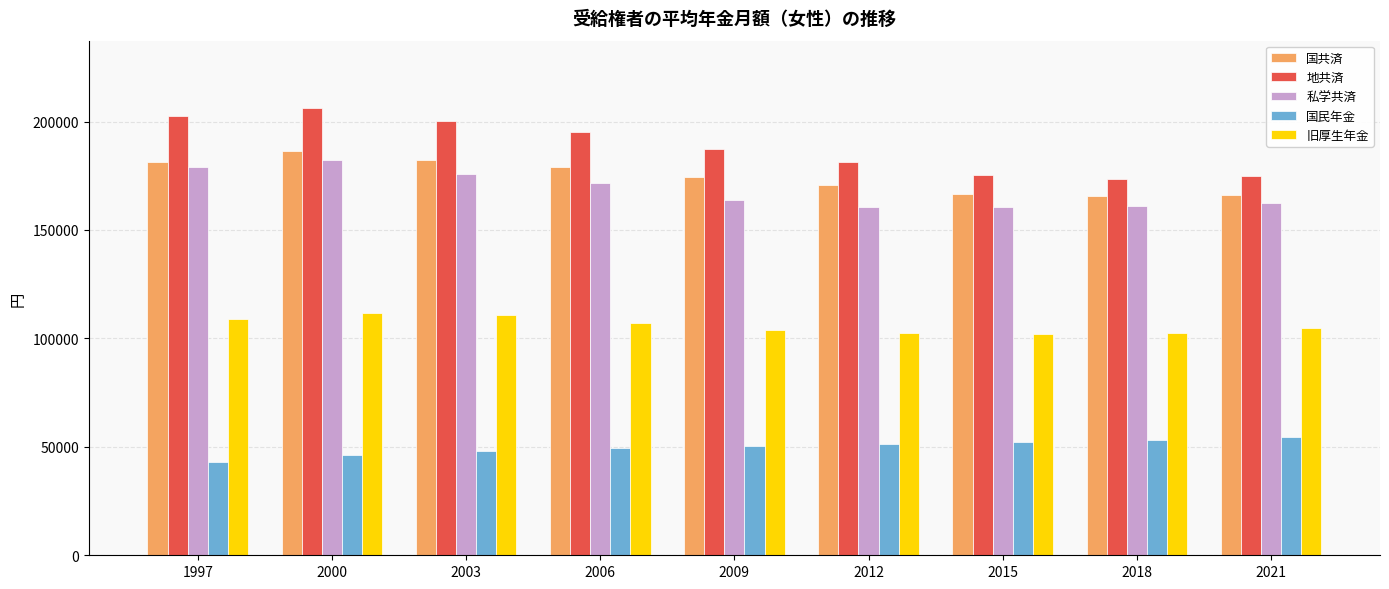

Which series has the largest total across all categories?

地共済